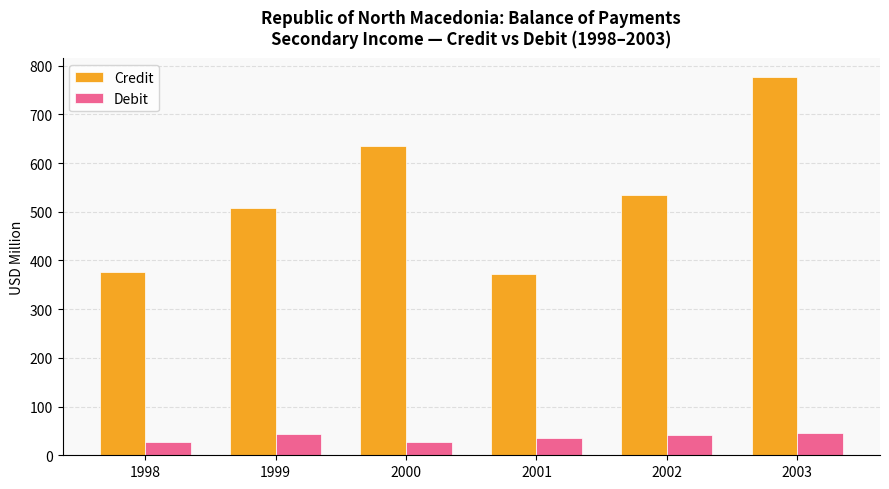

Is the value of Credit at 2001 greater than the value of Debit at 2003?

Yes